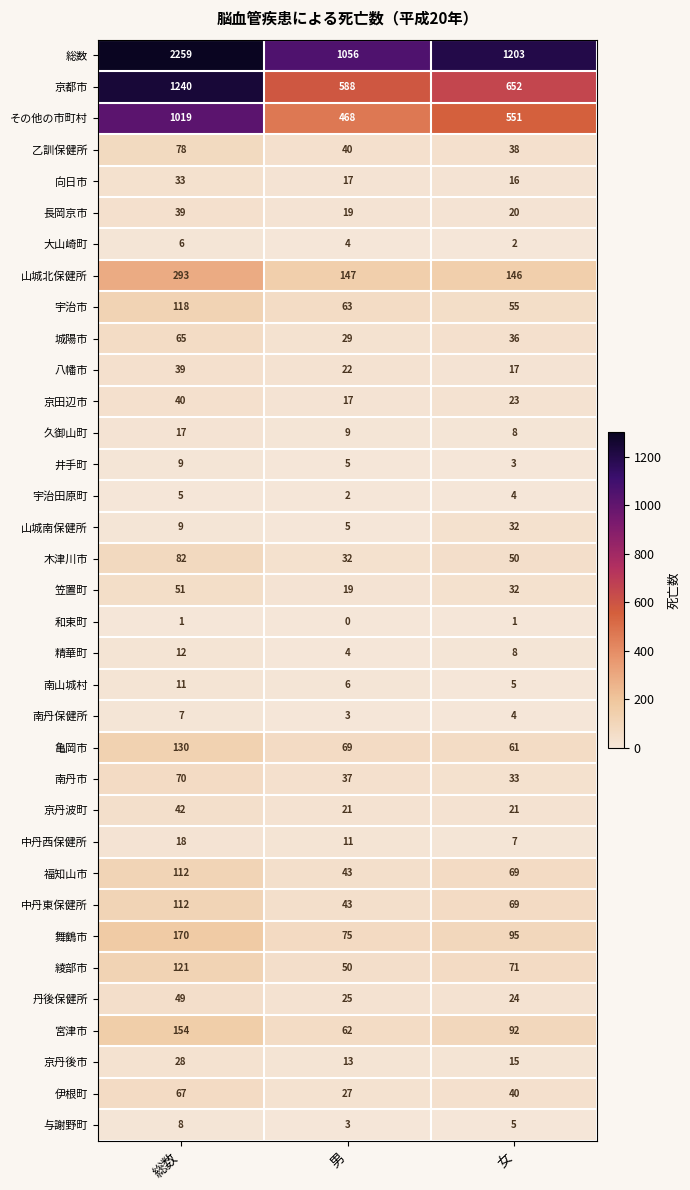

What is the sum of all 舞鶴市 values?

340